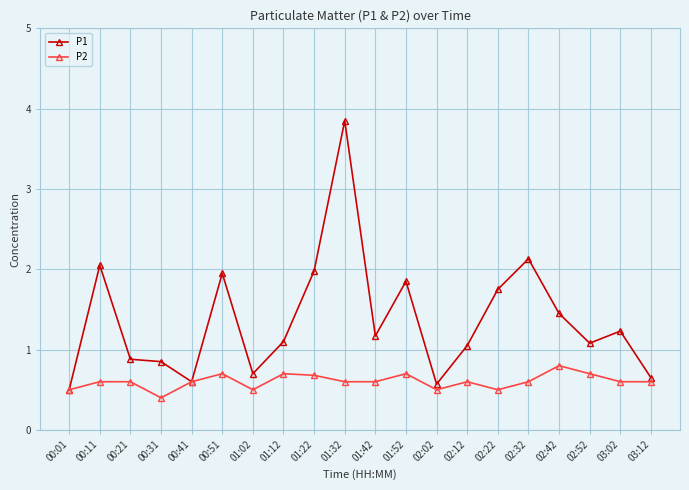

Which label corresponds to the largest value in the chart?

01:32